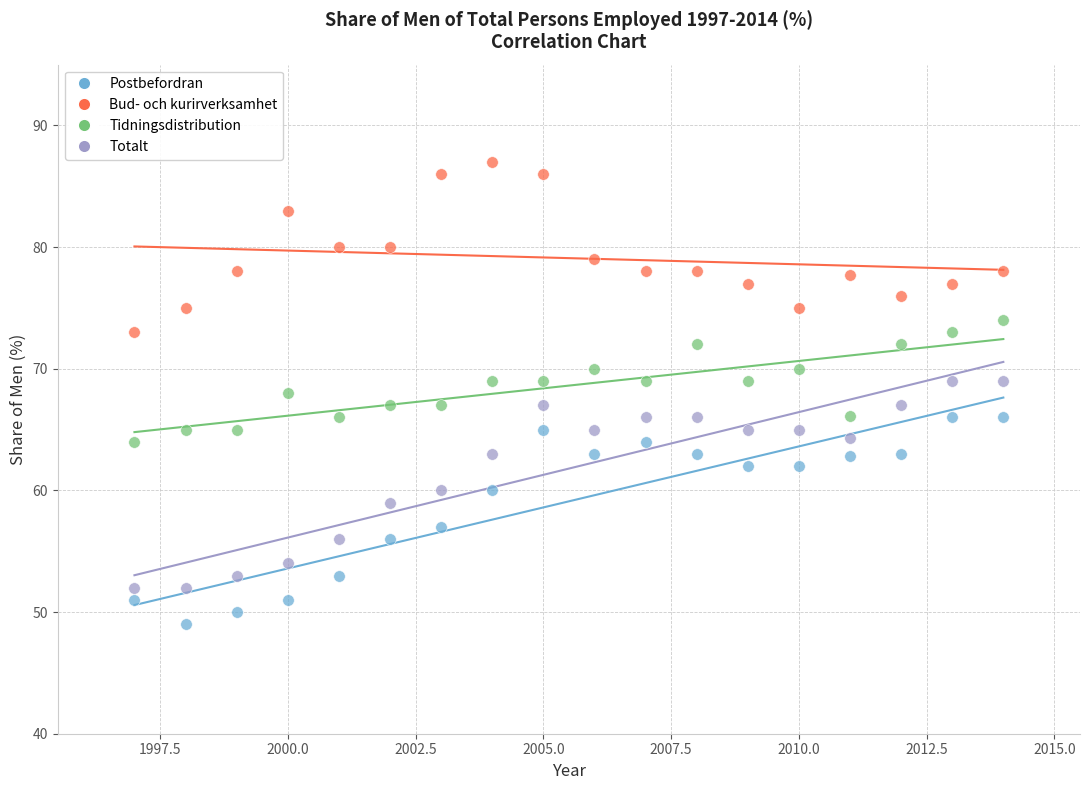

Which series contains the lowest Y value?

Postbefordran